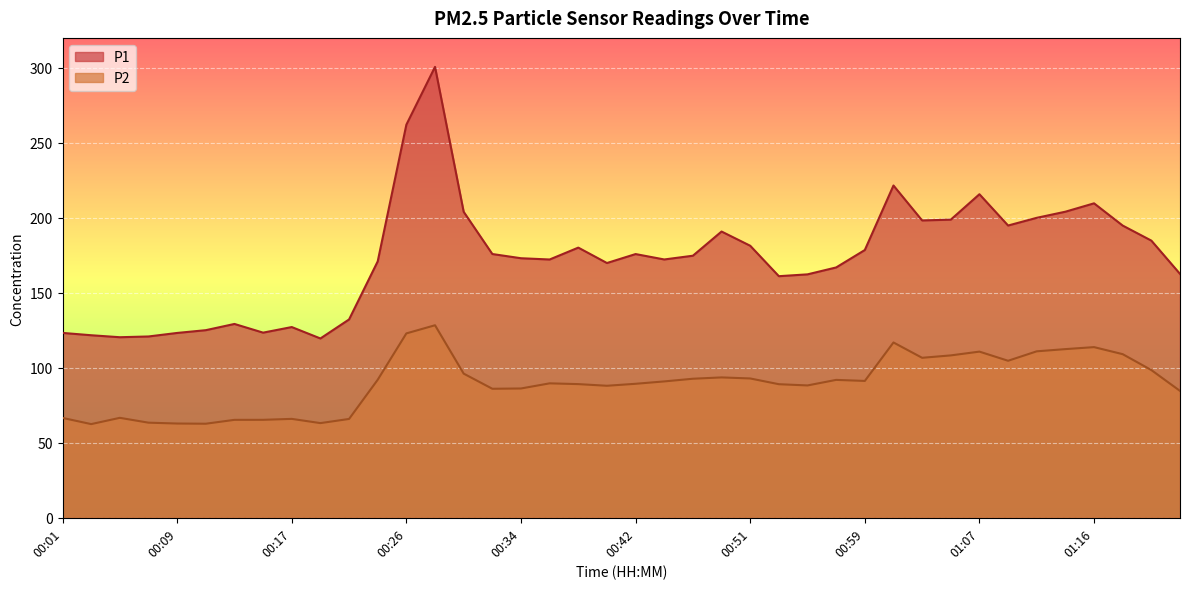

What is the label of the 33rd point from the right?

00:15